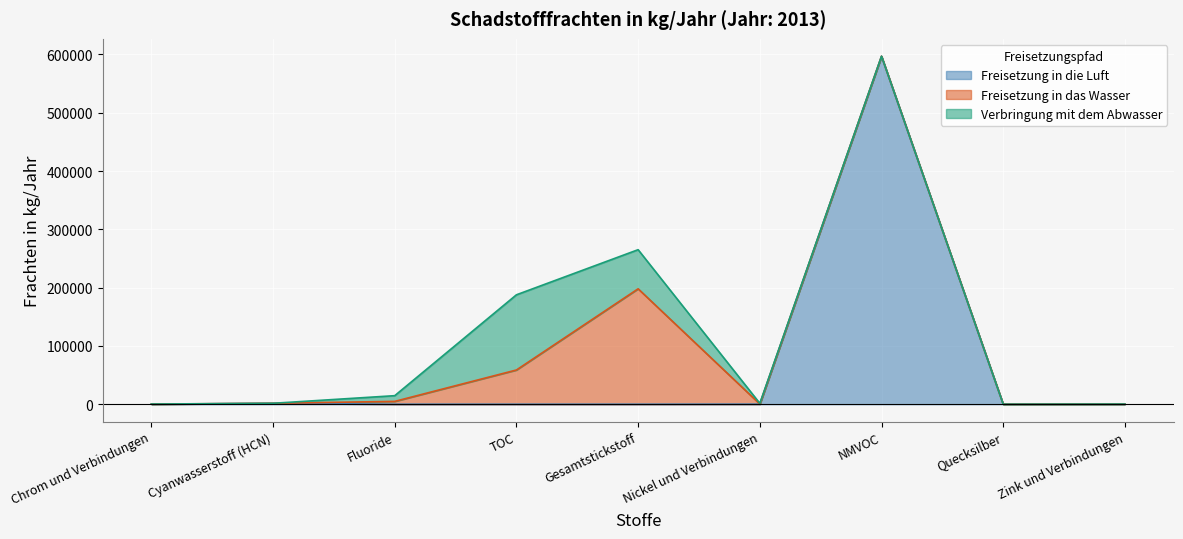

How many data points in Verbringung mit dem Abwasser are less than 102?

4